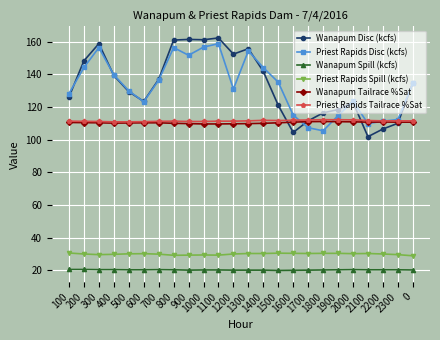

What is the smallest value displayed?

19.8